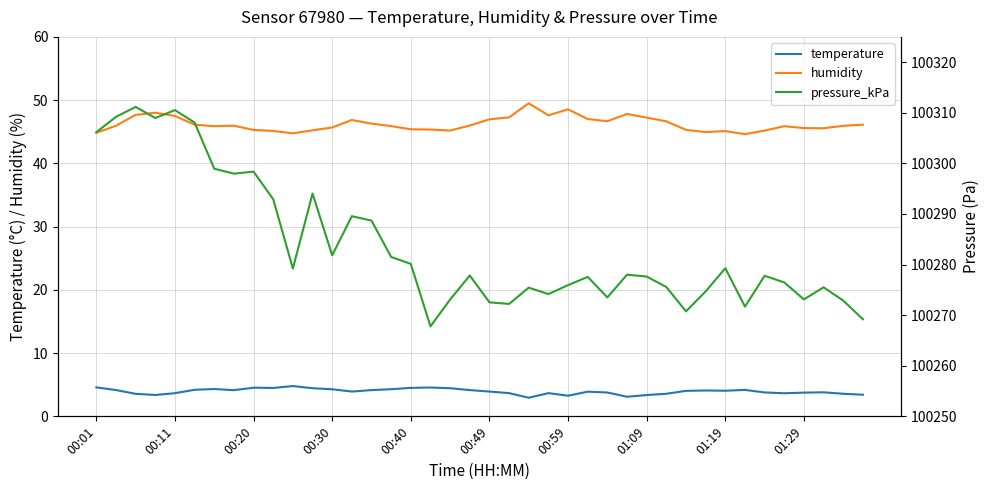

What is the sum of all pressure_kPa values?

4011349.8